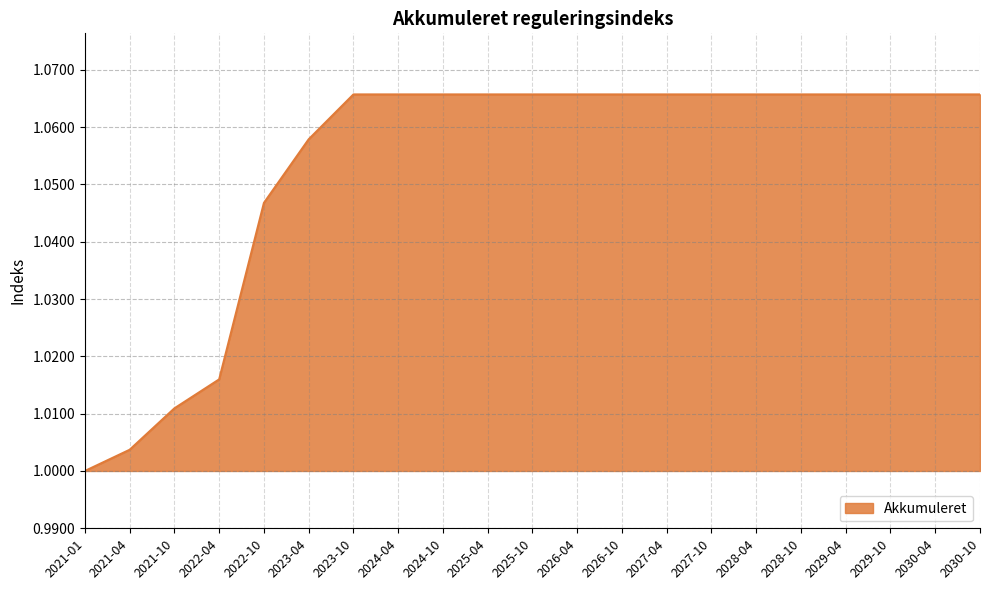

What position from the left is 2026-04?

12